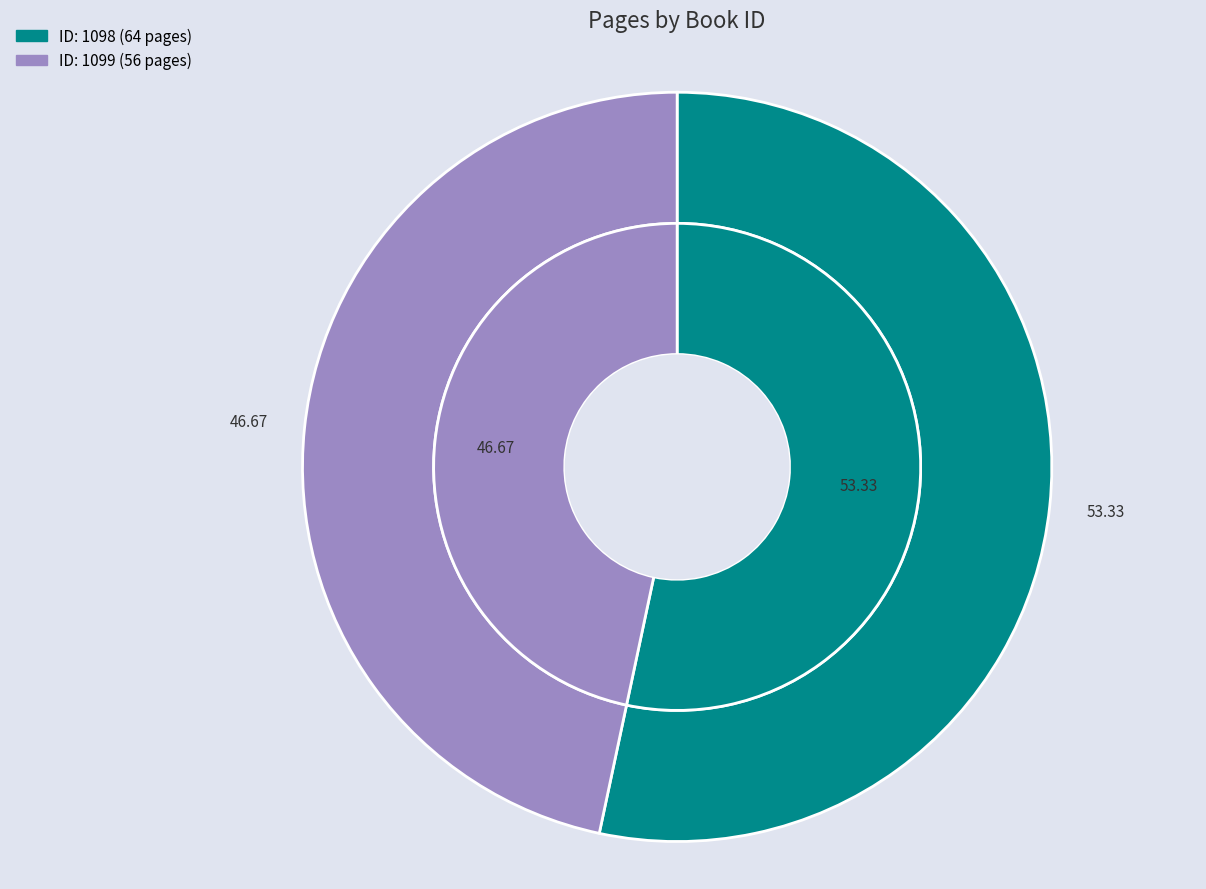

Rank the categories by value from lowest to highest.

1099, 1098